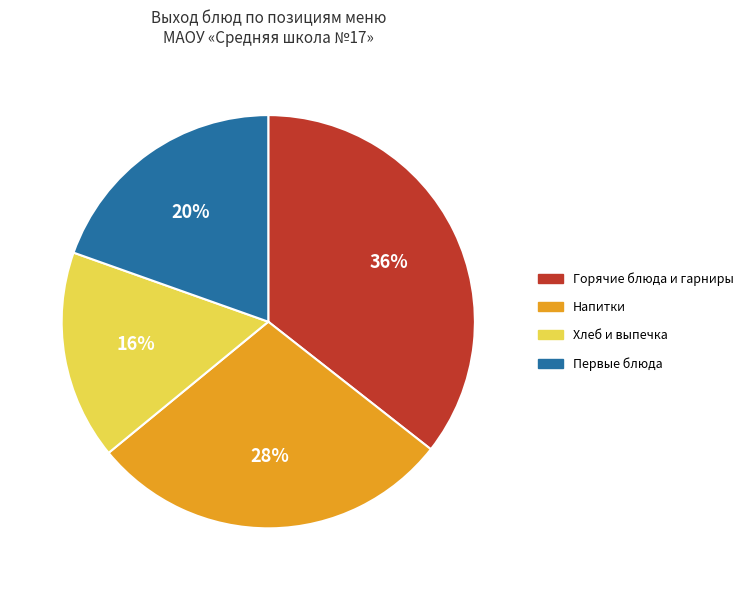

Is there a majority slice in this chart?

No